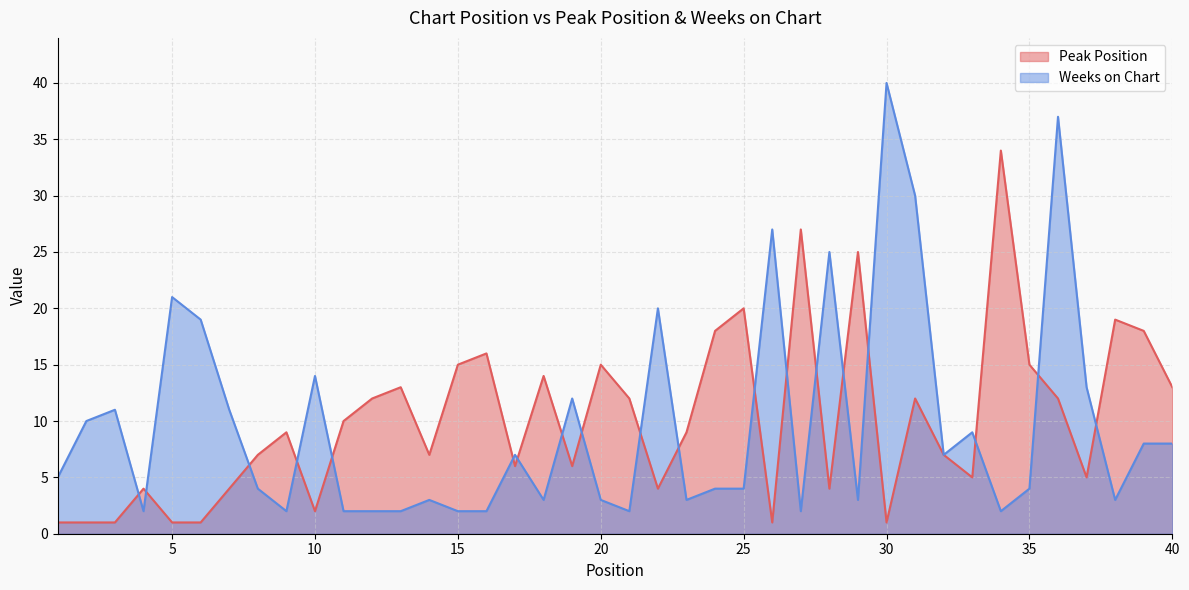

Reading left to right, list all the values displayed in this chart.

Peak Position: 1	1	1	4	1	1	4	7	9	2	10	12	13	7	15	16	6	14	6	15	12	4	9	18	20	1	27	4	25	1	12	7	5	34	15	12	5	19	18	13
Weeks on Chart: 5	10	11	2	21	19	11	4	2	14	2	2	2	3	2	2	7	3	12	3	2	20	3	4	4	27	2	25	3	40	30	7	9	2	4	37	13	3	8	8